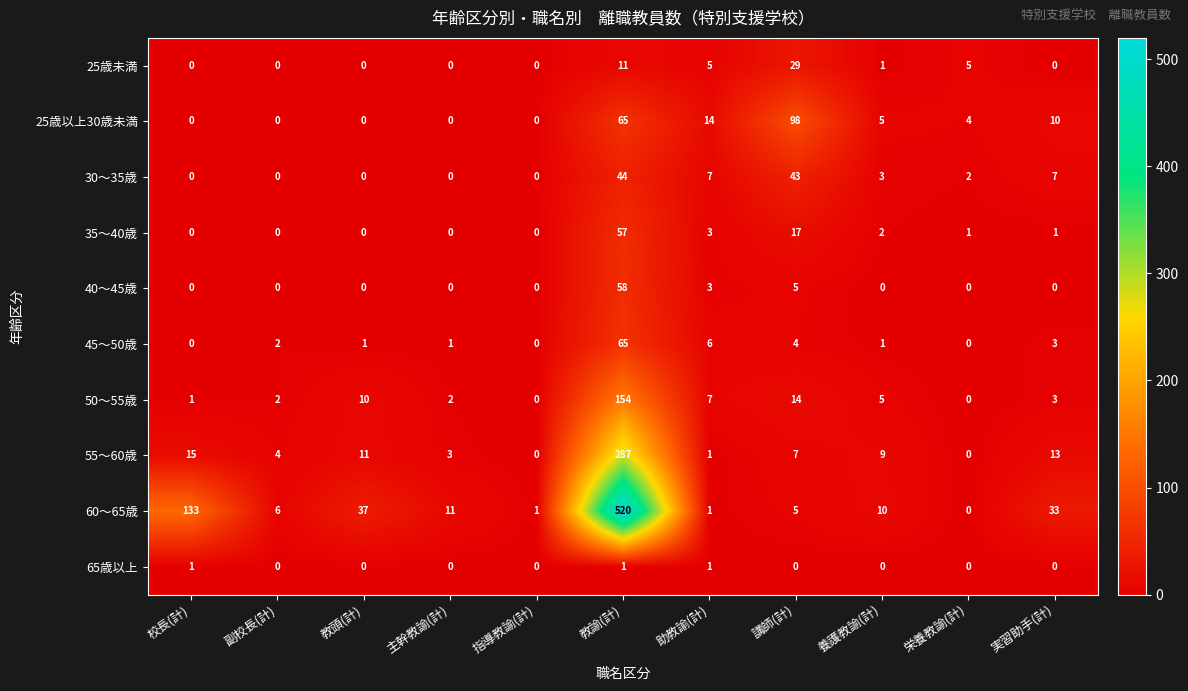

At how many categories does at least one series exceed 62?

3